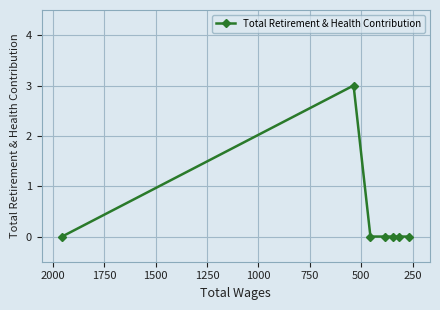

Reading left to right, extract all data points from this chart.

0	3	0	0	0	0	0